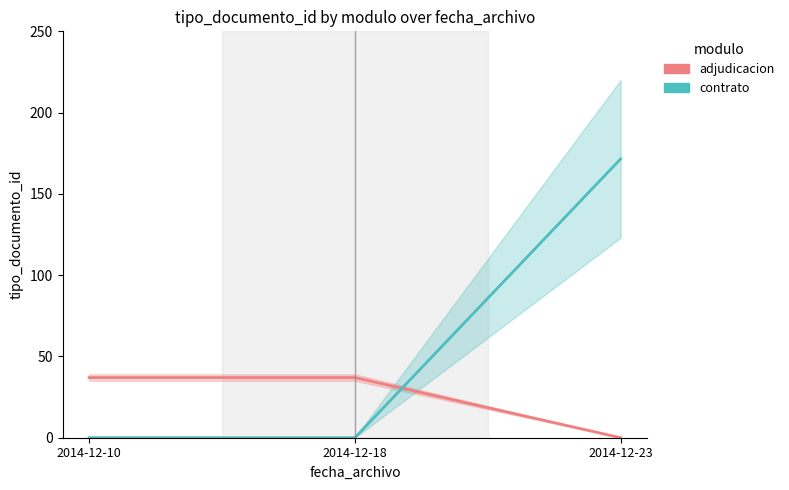

What are all the series names shown in the legend?

adjudicacion, contrato